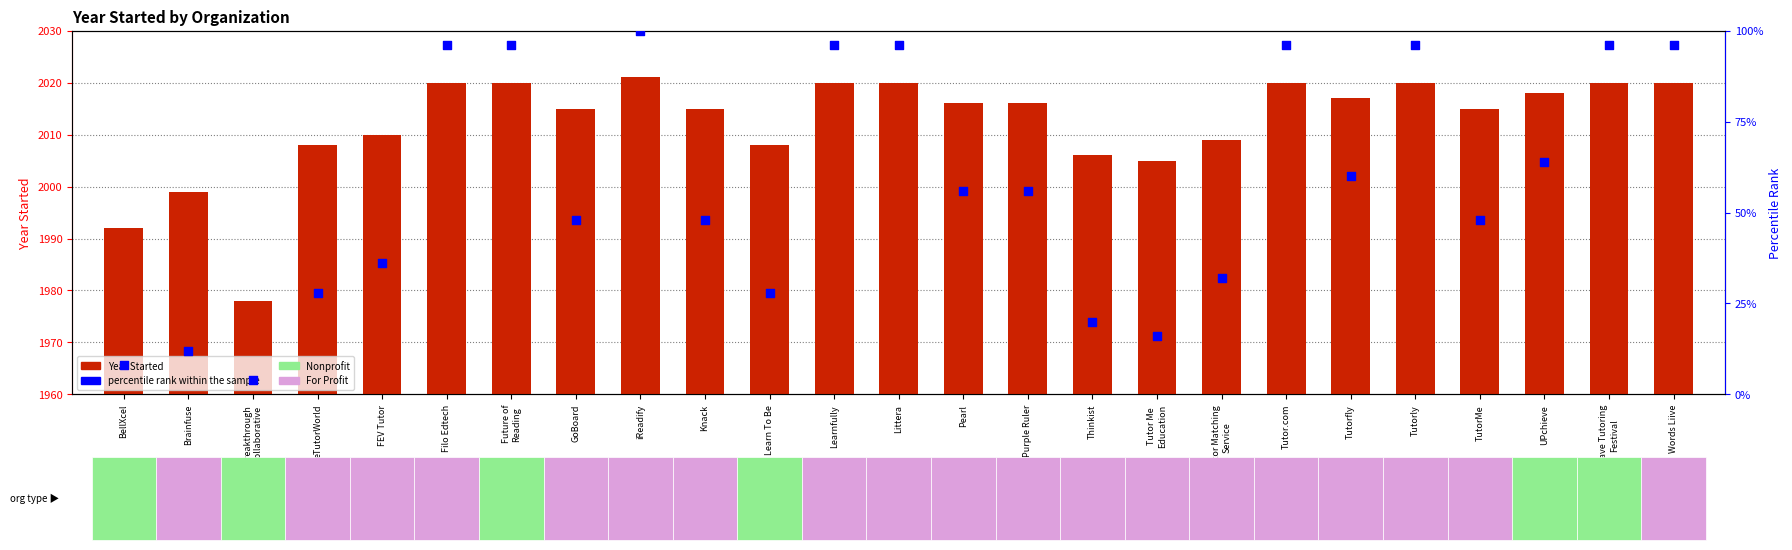

What are all the series names shown in the legend?

Year Started, percentile rank within the sample